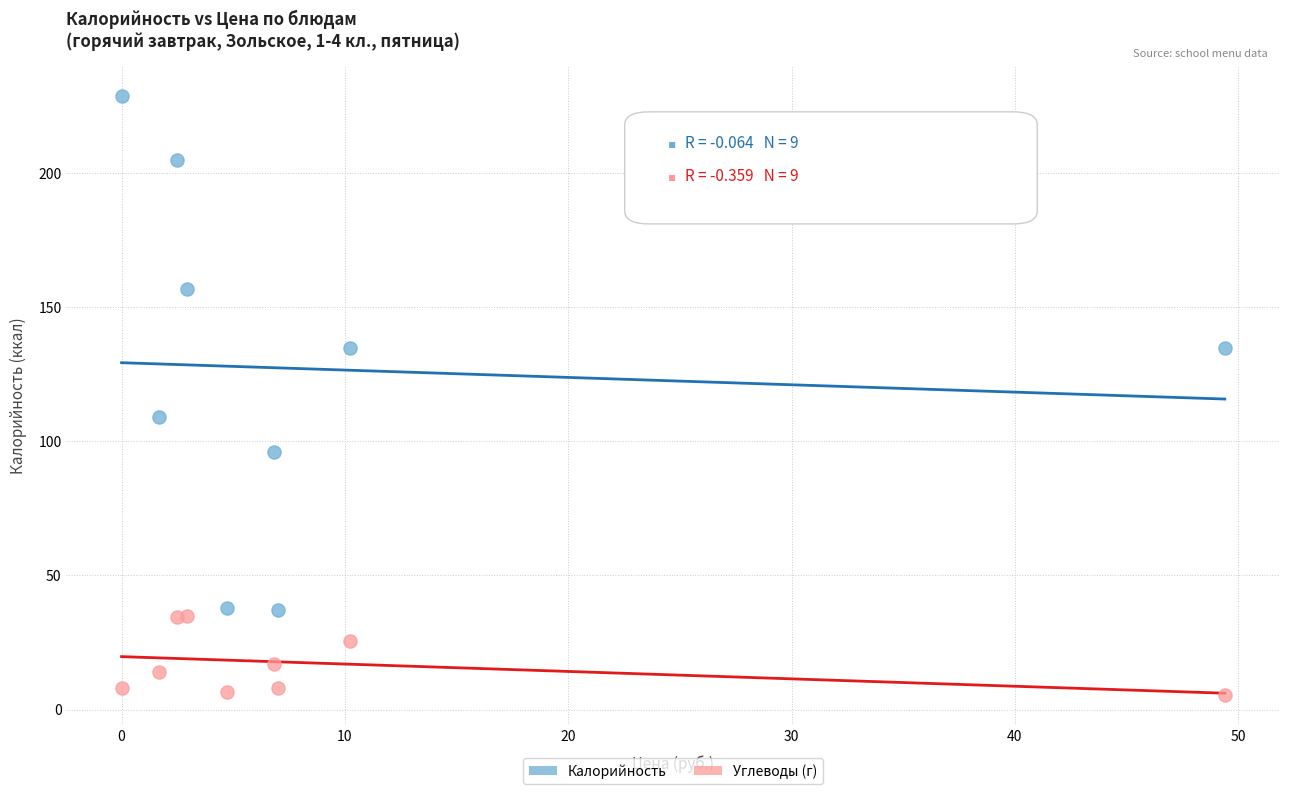

What is the X range (max minus min) for the scatter plot?

49.4